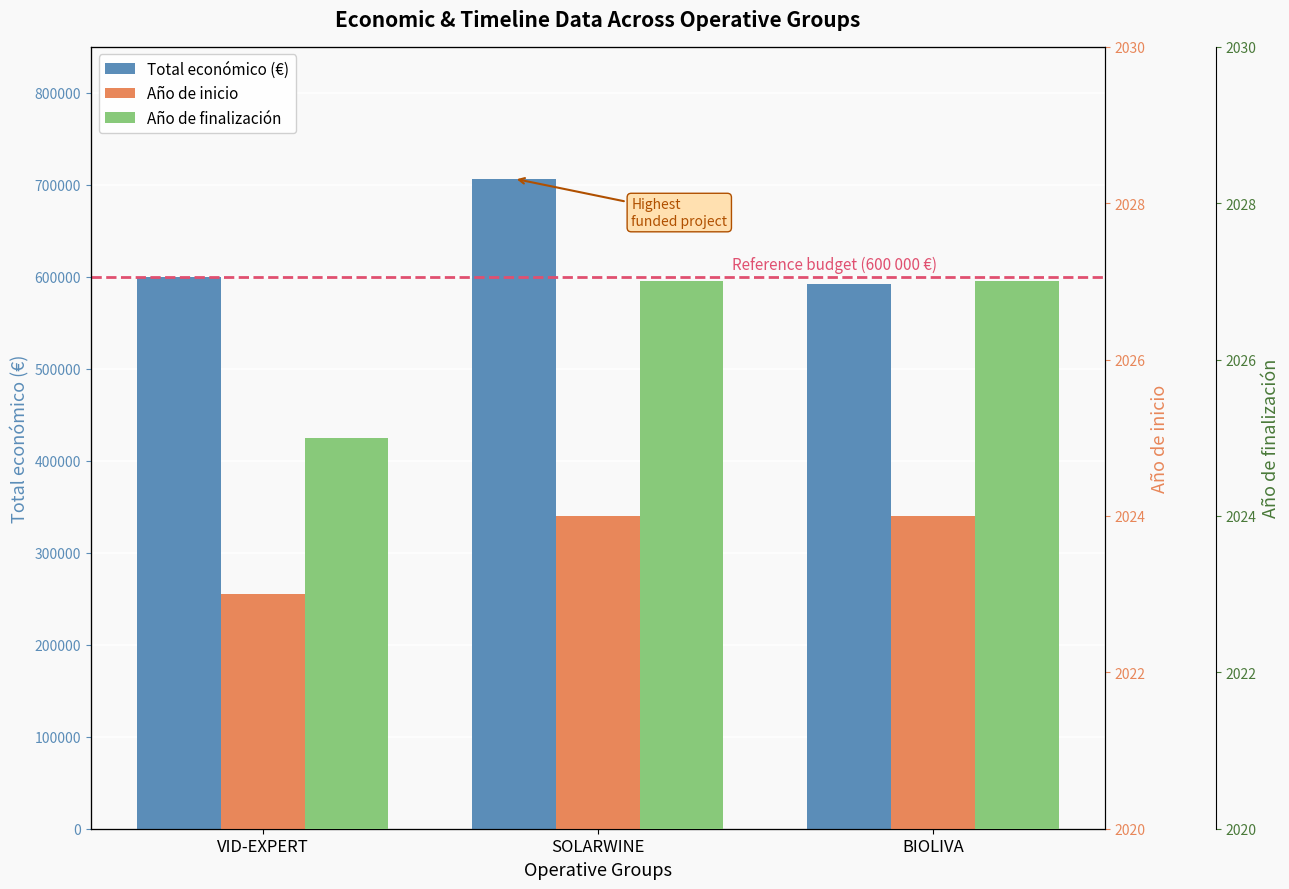

What is the difference between the highest and lowest values at VID-EXPERT?

597421